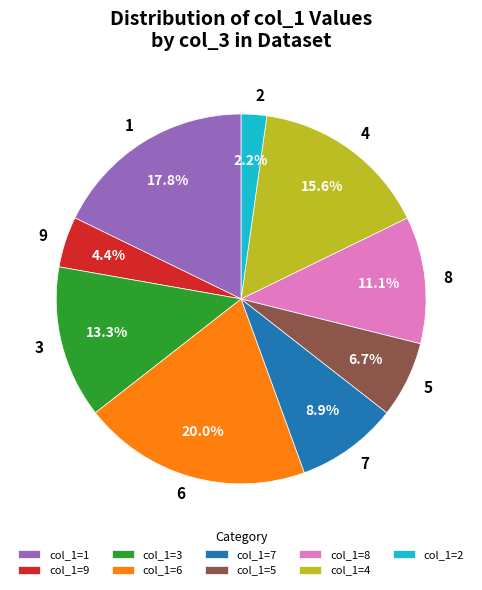

Is the sum of 3 and 2 greater than half?

No